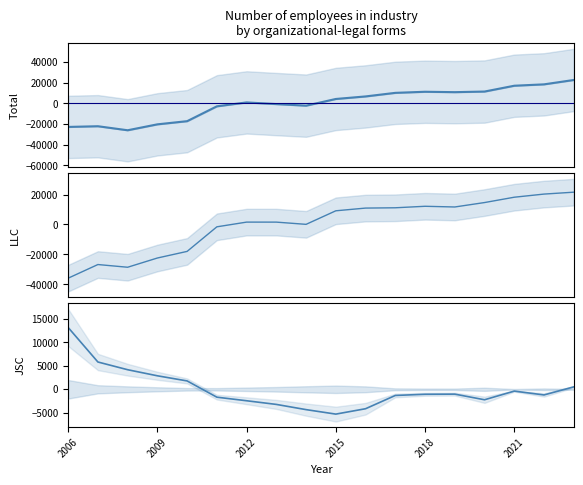

What are all the series names shown in the legend?

Total, Limited liability companies, Joint stock companies